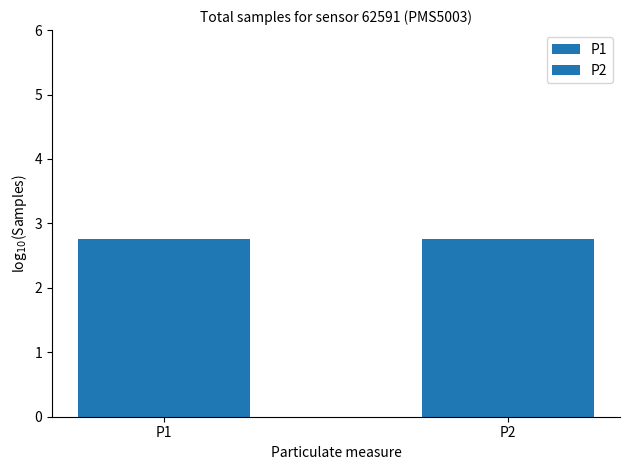

Is it true that P1 equals 9.2 at 09:00?

False